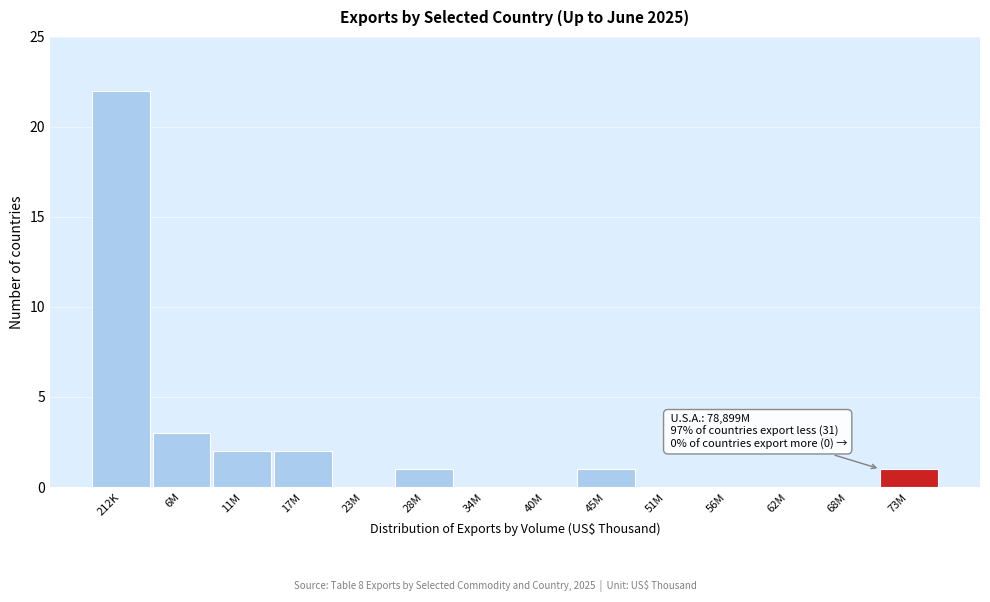

Reading left to right, list all the values displayed in this chart.

212K=22	6M=3	11M=2	17M=2	23M=0	28M=1	34M=0	40M=0	45M=1	51M=0	56M=0	62M=0	68M=0	73M=1